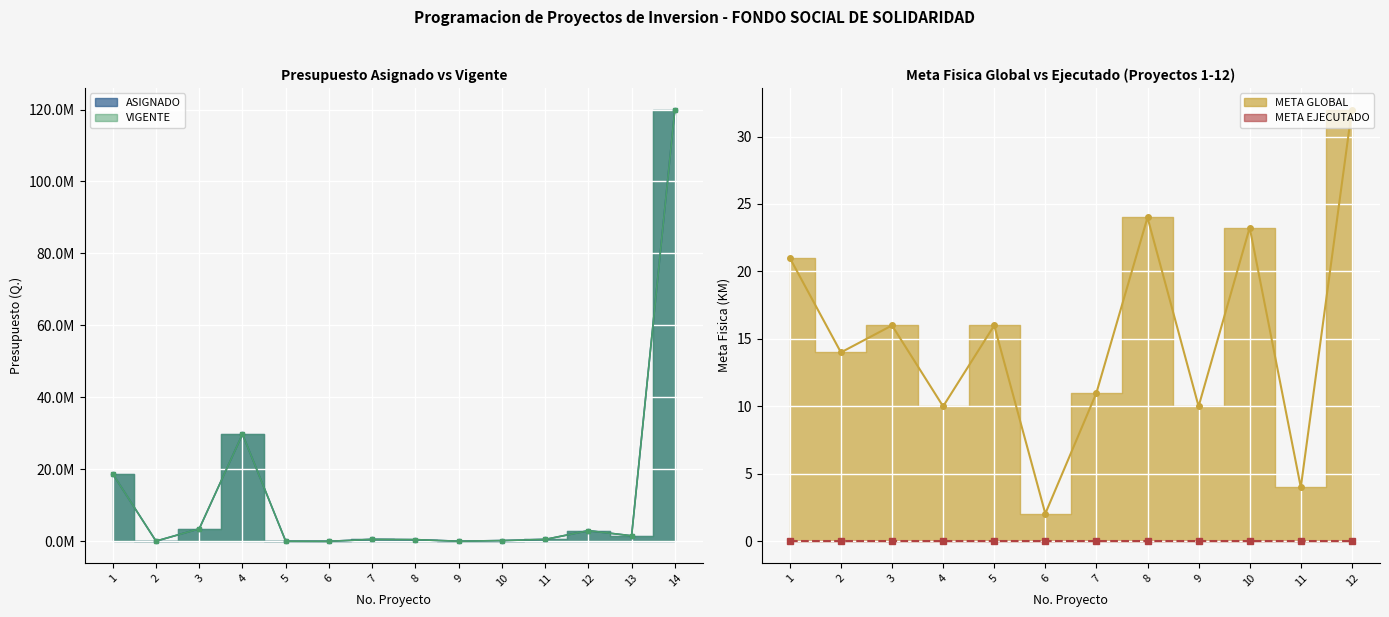

At which label is VIGENTE closest to 60002650?

4